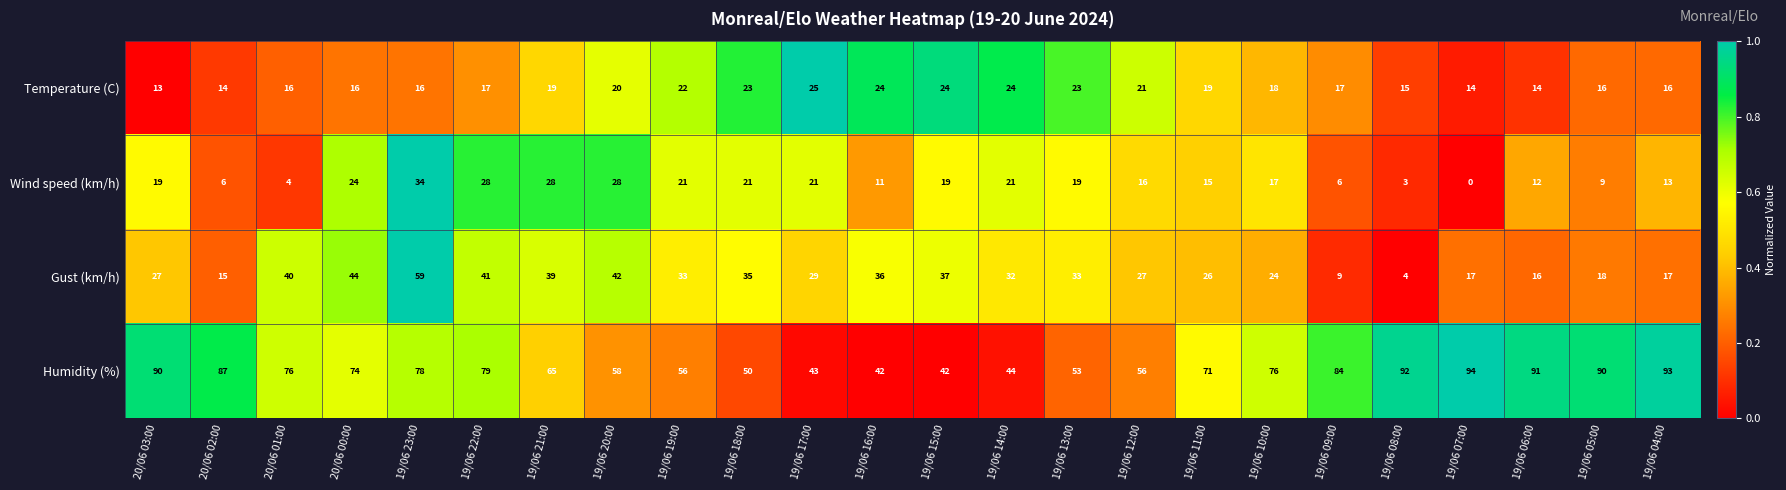

At which category does the chart reach its minimum across all series?

19/06 07:00